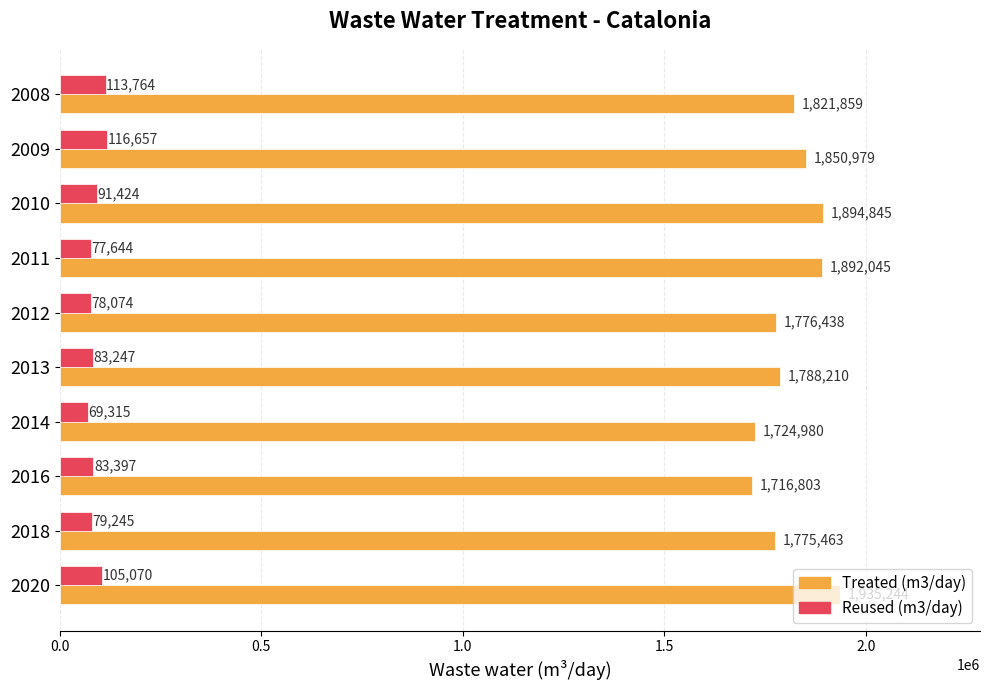

What are all the series names shown in the legend?

Treated (m3/day), Reused (m3/day)